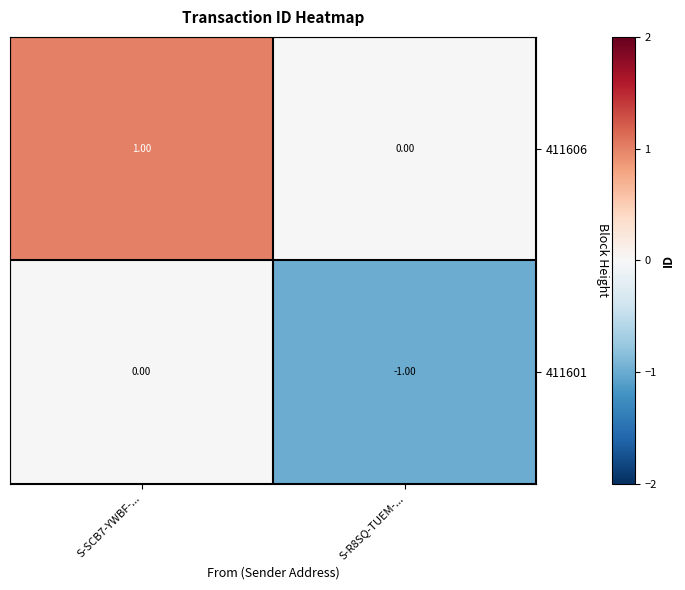

Is the value of 411601 at S-R8SQ-TUEM-... greater than the value of 411606 at S-SCB7-YWBF-...?

No